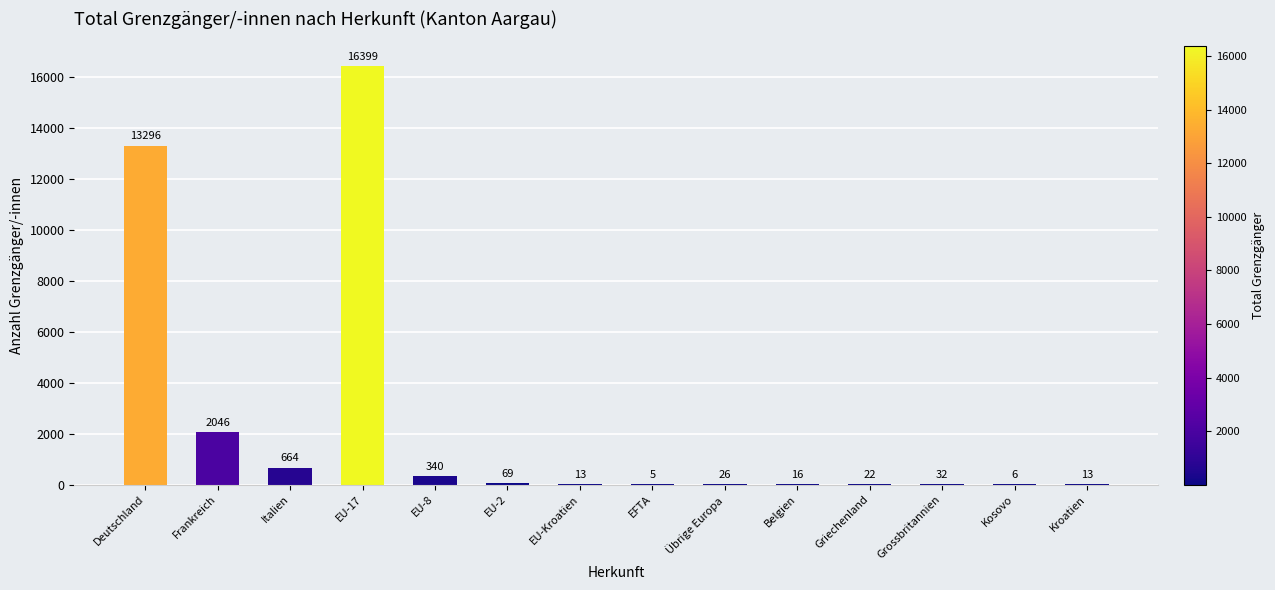

What is the sum of the values at EU-Kroatien and Kroatien?

26